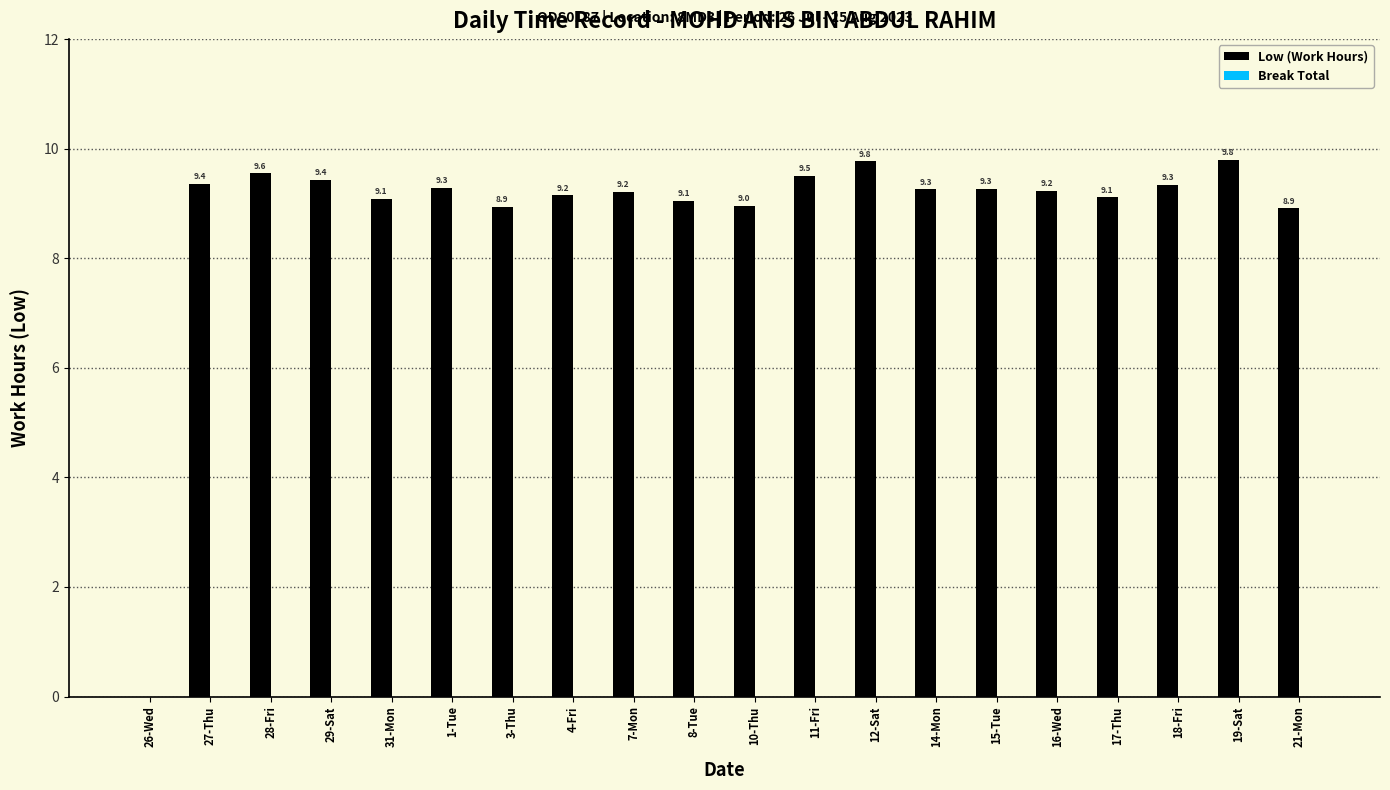

Which has a higher value, 19-Sat or 15-Tue?

19-Sat